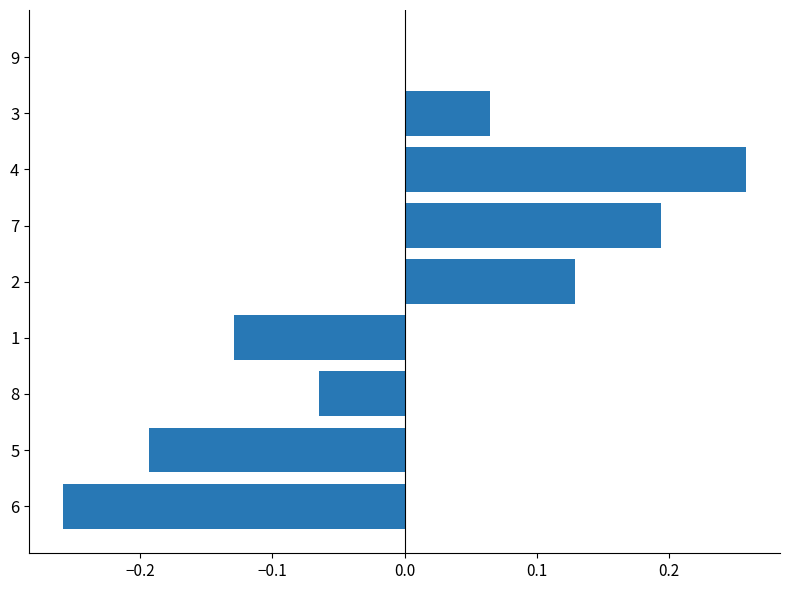

Between 4 and 2, which is larger?

4